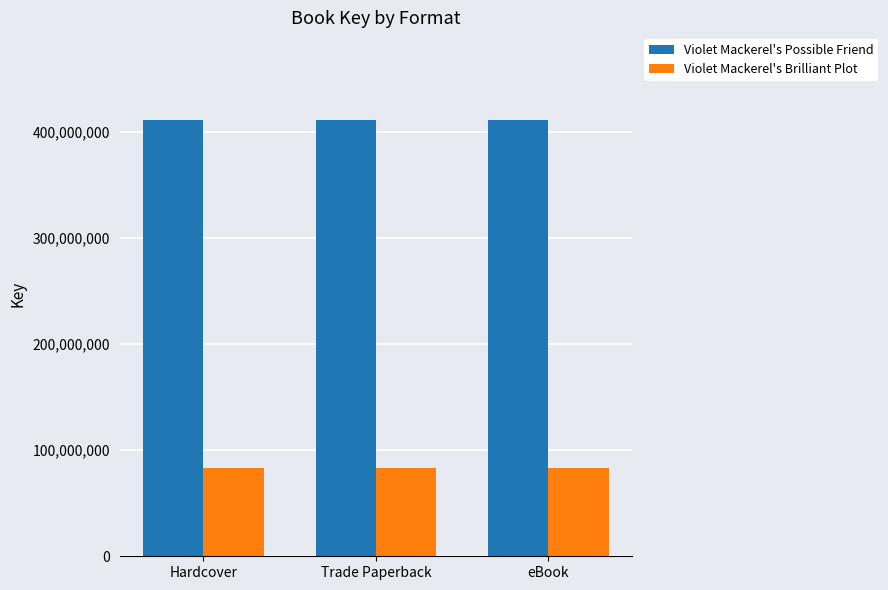

What value does the Violet Mackerel's Possible Friend series have at Trade Paperback?

411458713